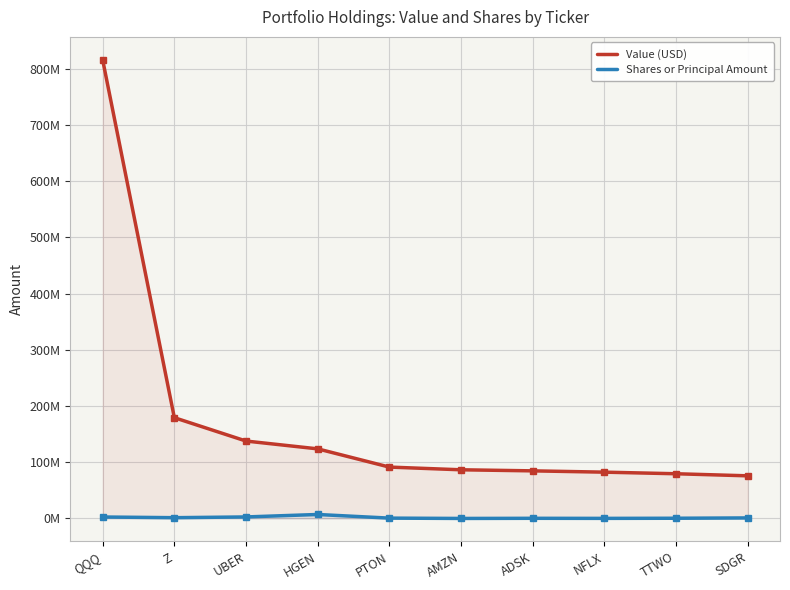

At which category does the chart reach its peak across all series?

QQQ